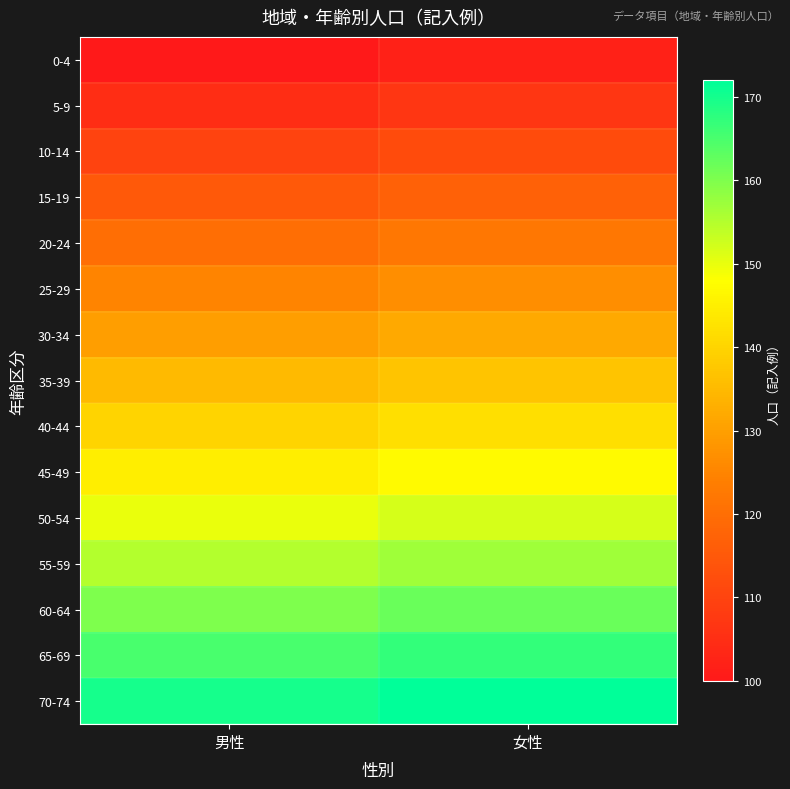

Reading left to right, what are all the values shown in this chart?

0-4: 男性=100.0	女性=102.0
5-9: 男性=105.0	女性=107.0
10-14: 男性=110.0	女性=112.0
15-19: 男性=115.0	女性=117.0
20-24: 男性=120.0	女性=122.0
25-29: 男性=125.0	女性=127.0
30-34: 男性=130.0	女性=132.0
35-39: 男性=135.0	女性=137.0
40-44: 男性=140.0	女性=142.0
45-49: 男性=145.0	女性=147.0
50-54: 男性=150.0	女性=152.0
55-59: 男性=155.0	女性=157.0
60-64: 男性=160.0	女性=162.0
65-69: 男性=165.0	女性=167.0
70-74: 男性=170.0	女性=172.0